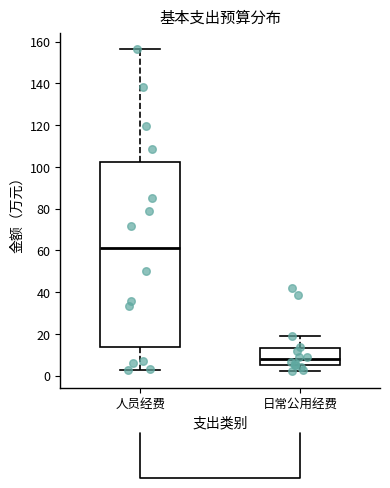

Reading left to right, read every box against the y-axis: the position of its median line, the range the box covers, and the ends of its whiskers. The values are not printed on the chart, so give them approximately, as read against the axis.

人员经费: median 60, box 14 to 102, whiskers 2 to 156
日常公用经费: median 8, box 6 to 14, whiskers 2 to 18